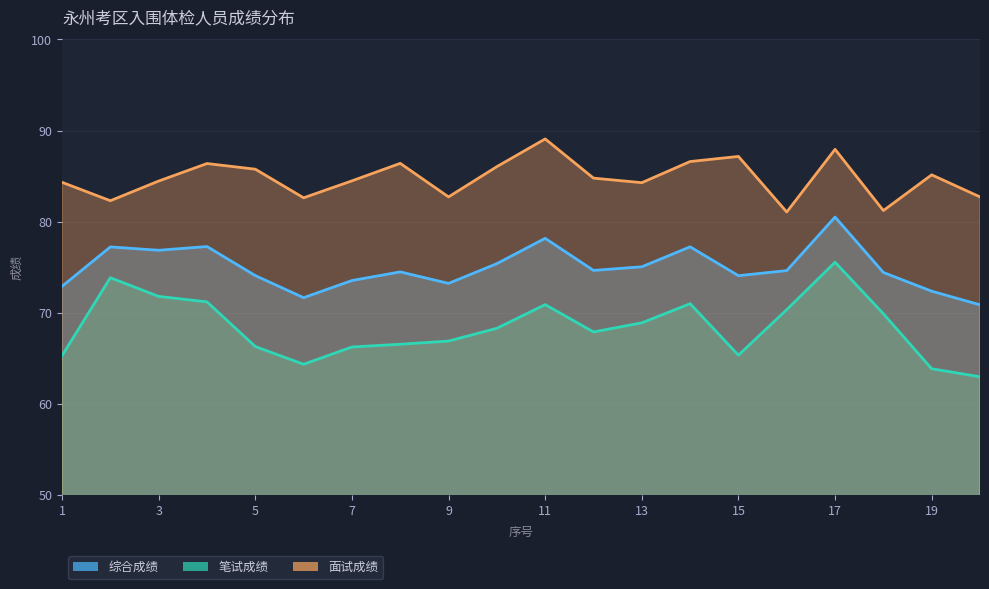

True or false: 笔试成绩 has more than 2 interior local peaks.

True